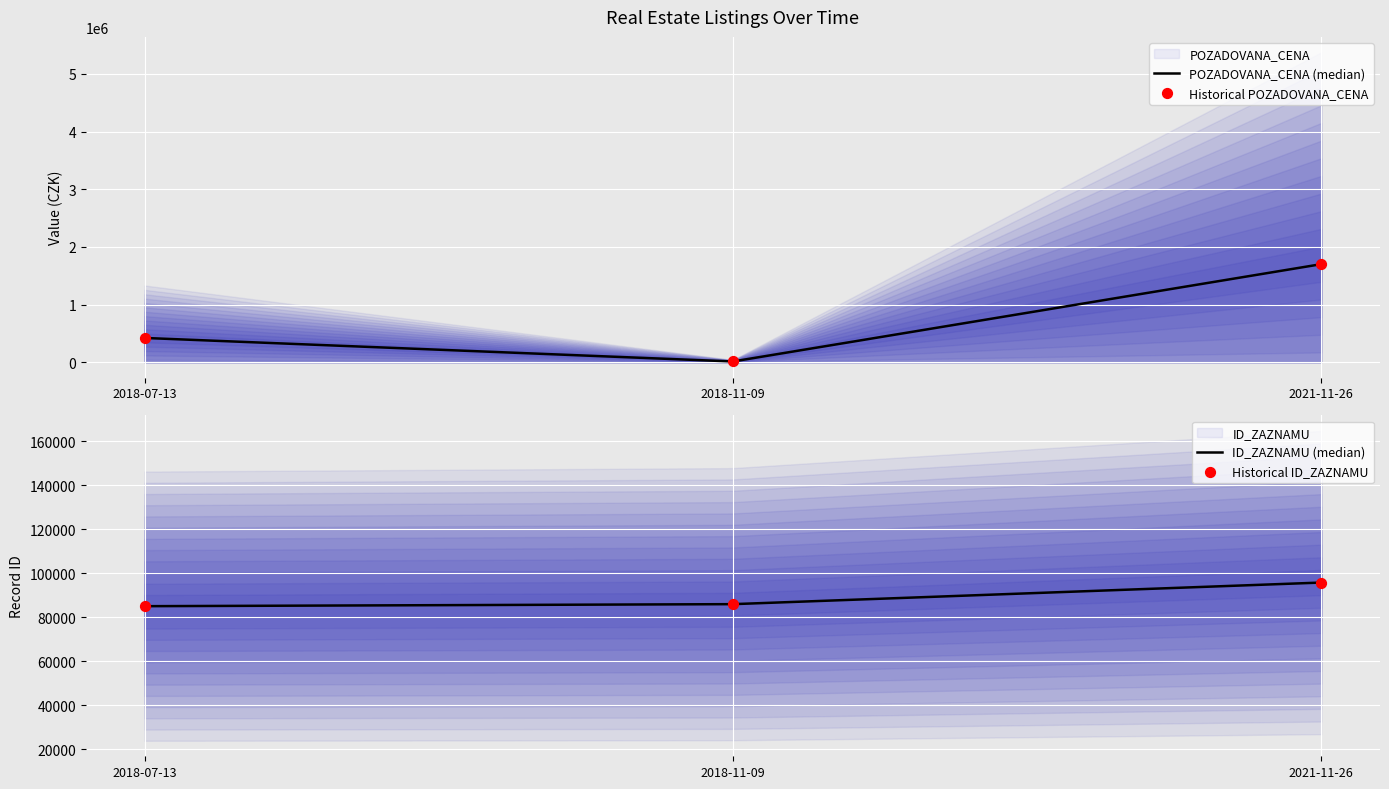

Which series contains the highest Y value?

POZADOVANA_CENA (median)